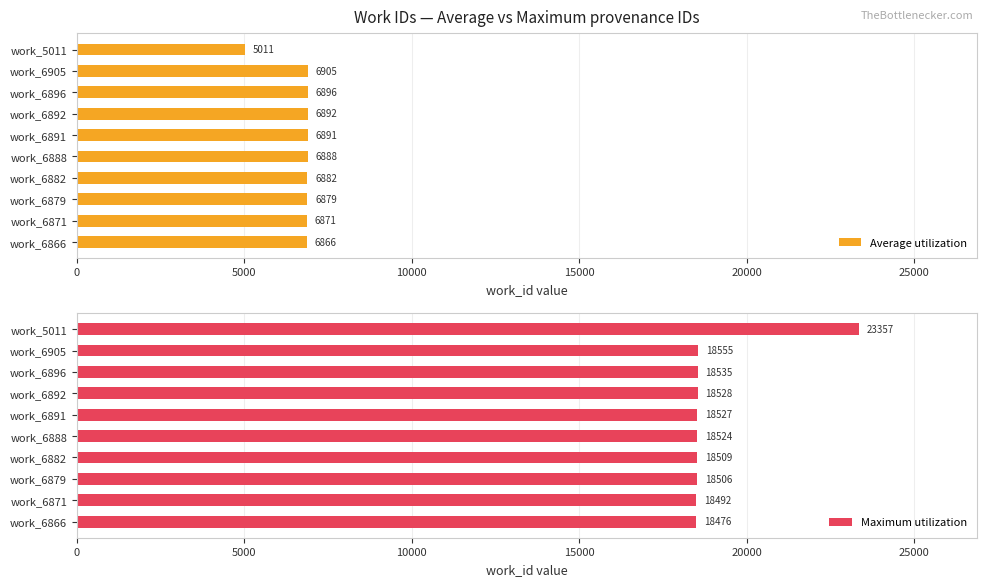

Which series has the largest total across all categories?

Maximum utilization